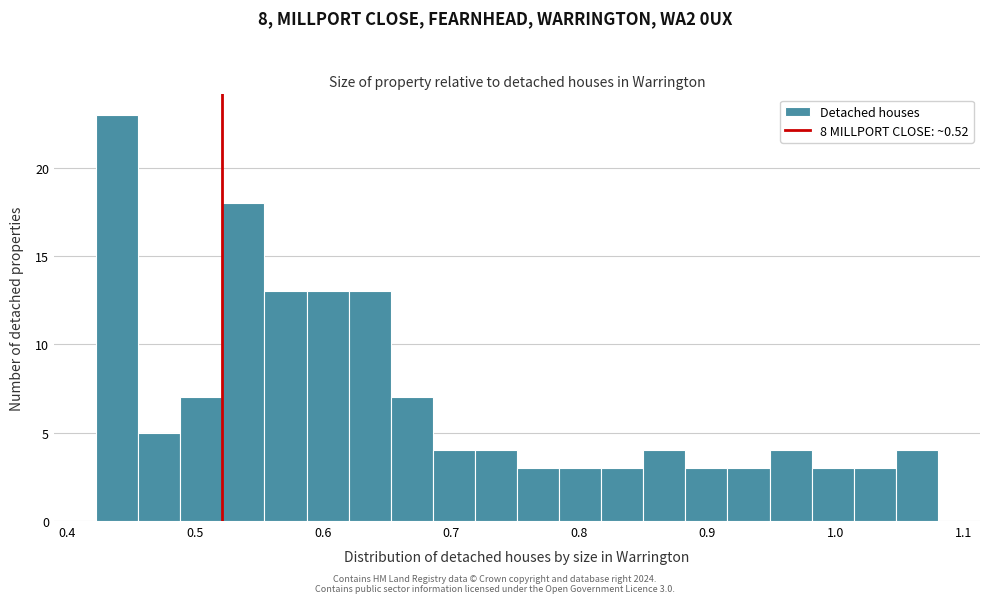

Around what value on the x-axis is the tallest bar? Give the approximate position of its centre, as read against the axis.

0.44